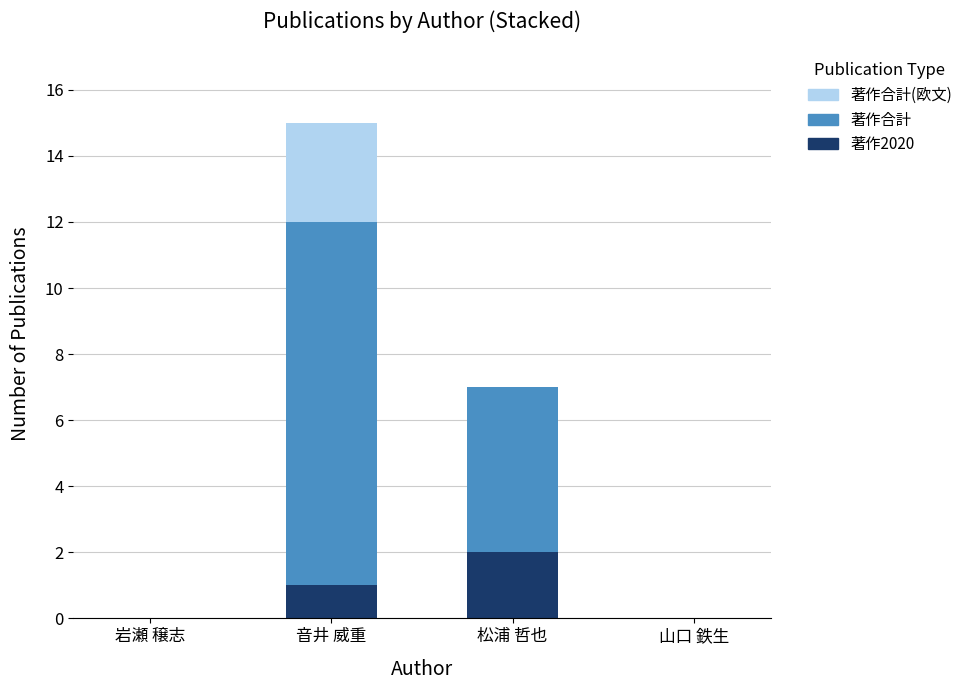

At which label does 著作2020 reach its peak?

松浦 哲也